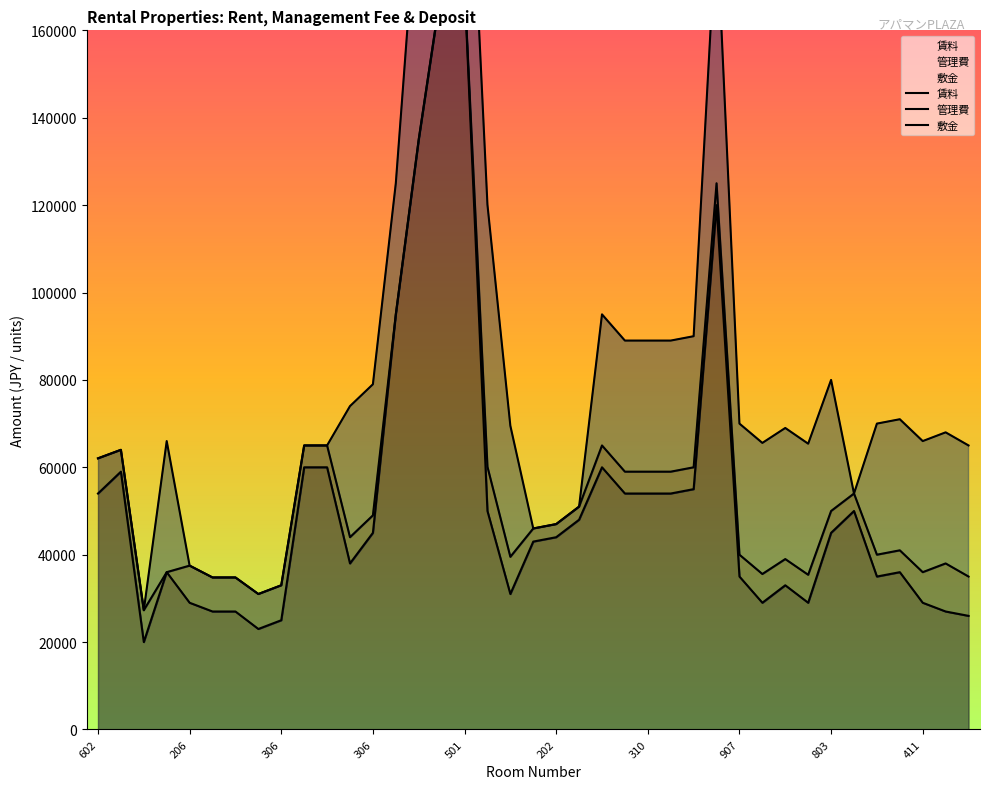

Is the value of 管理費 at 18 greater than the value of 敷金 at 17?

No